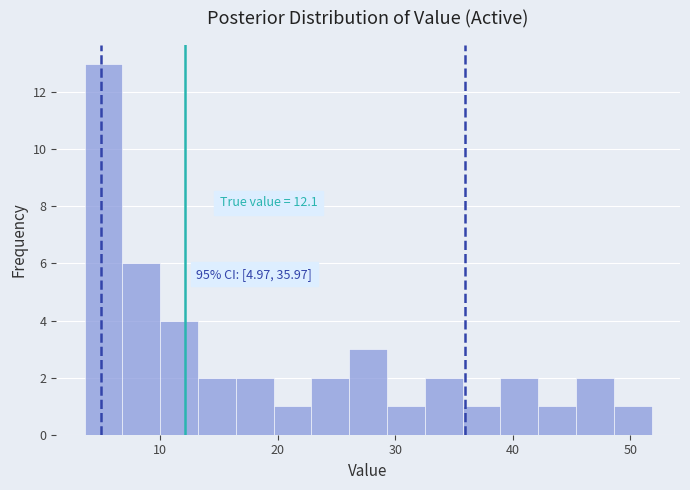

Around what value on the x-axis is the tallest bar? Give the approximate position of its centre, as read against the axis.

5